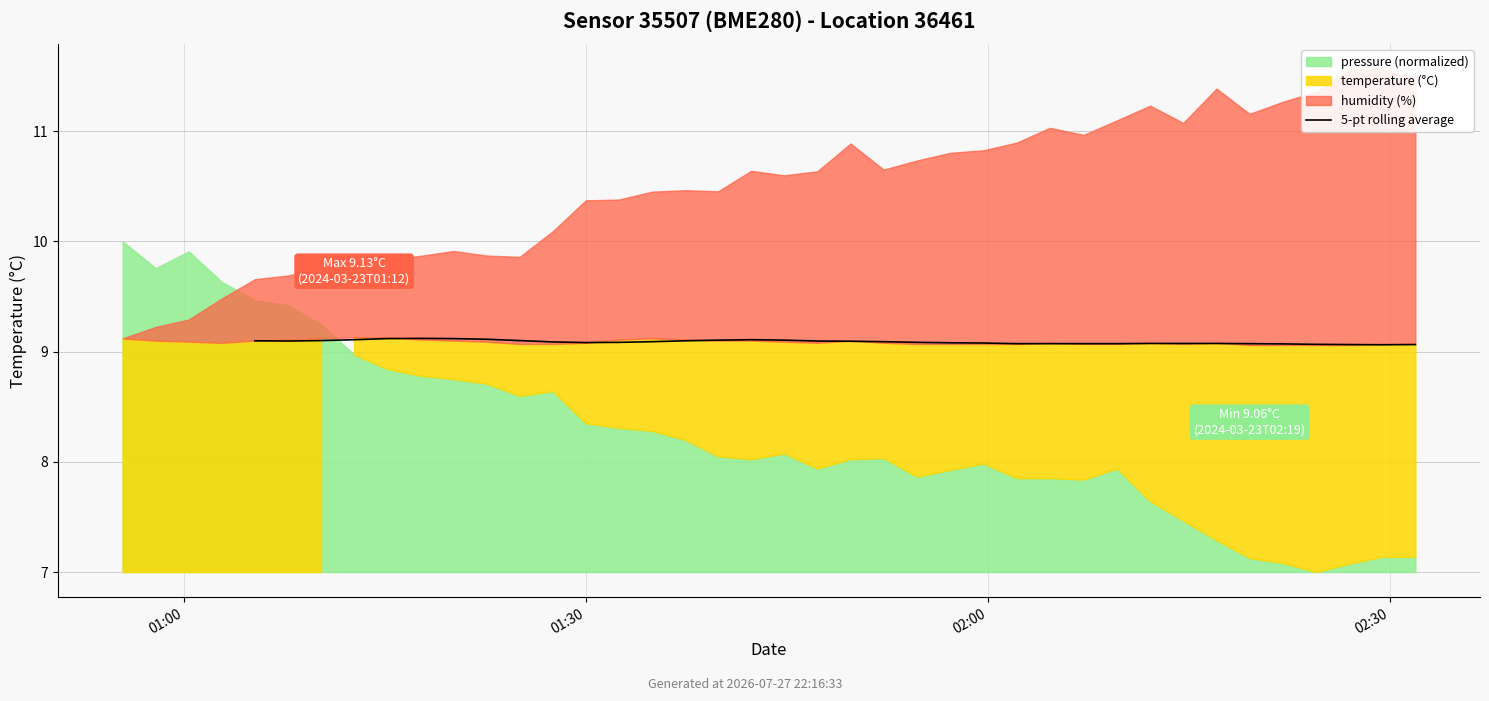

Read the value at 35.

9.1